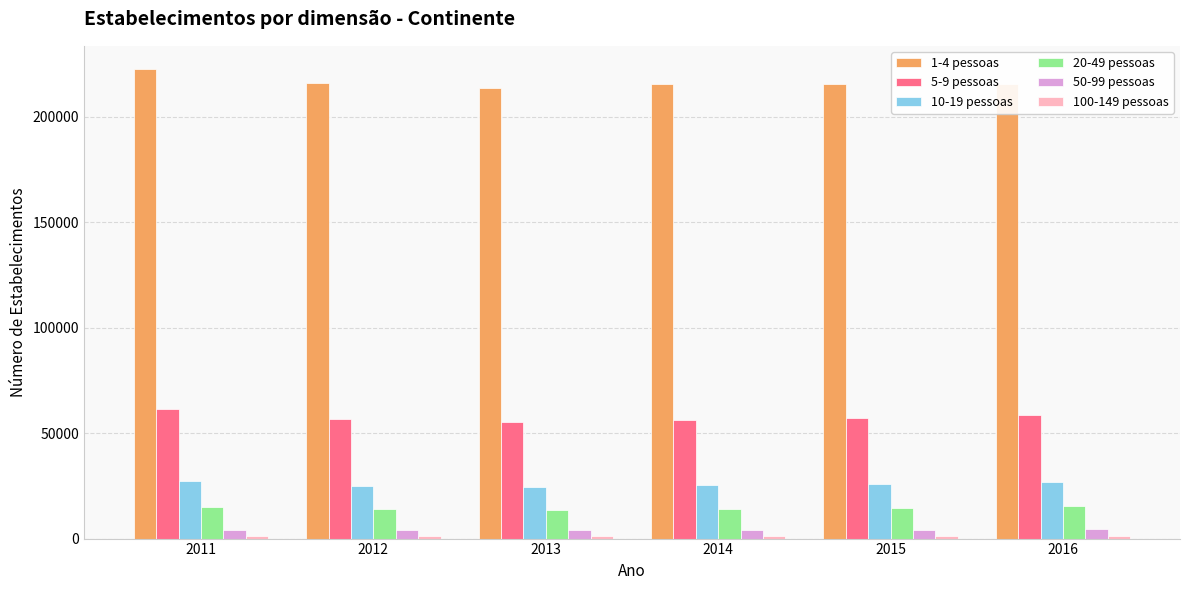

Which series has the widest spread of values?

1-4 pessoas